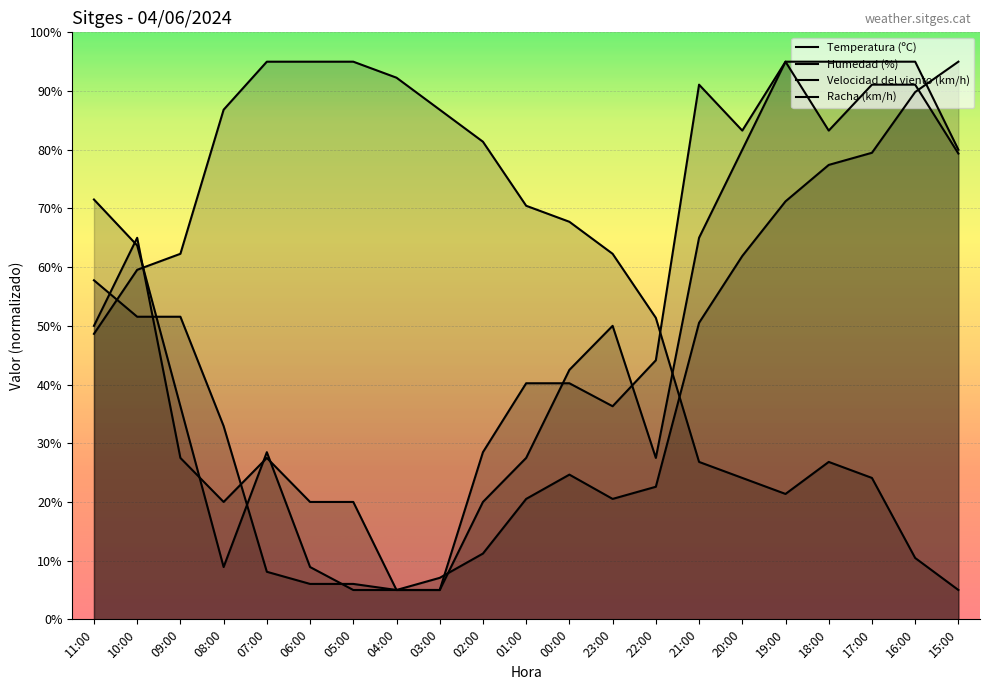

What is the label of the 9th point from the left?

03:00